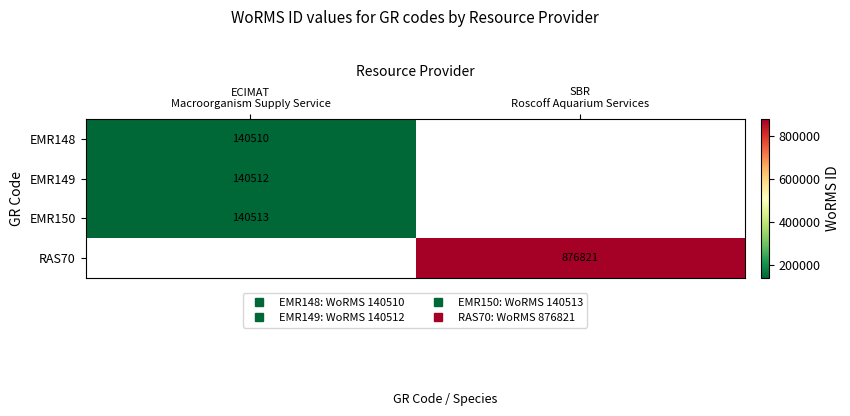

Which series has the largest range (max minus min)?

EMR148